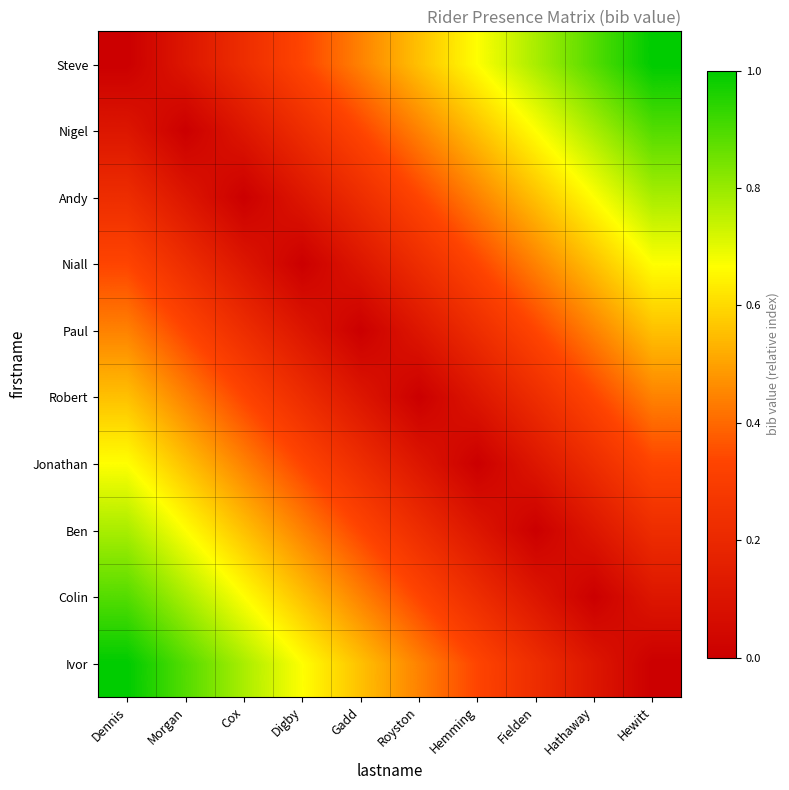

Reading left to right, what are all the values shown in this chart?

Steve: Dennis=0.0	Morgan=0.1	Cox=0.2	Digby=0.3	Gadd=0.4	Royston=0.6	Hemming=0.7	Fielden=0.8	Hathaway=0.9	Hewitt=1.0
Nigel: Dennis=0.1	Morgan=0.0	Cox=0.1	Digby=0.2	Gadd=0.3	Royston=0.4	Hemming=0.6	Fielden=0.7	Hathaway=0.8	Hewitt=0.9
Andy: Dennis=0.2	Morgan=0.1	Cox=0.0	Digby=0.1	Gadd=0.2	Royston=0.3	Hemming=0.4	Fielden=0.6	Hathaway=0.7	Hewitt=0.8
Niall: Dennis=0.3	Morgan=0.2	Cox=0.1	Digby=0.0	Gadd=0.1	Royston=0.2	Hemming=0.3	Fielden=0.4	Hathaway=0.6	Hewitt=0.7
Paul: Dennis=0.4	Morgan=0.3	Cox=0.2	Digby=0.1	Gadd=0.0	Royston=0.1	Hemming=0.2	Fielden=0.3	Hathaway=0.4	Hewitt=0.6
Robert: Dennis=0.6	Morgan=0.4	Cox=0.3	Digby=0.2	Gadd=0.1	Royston=0.0	Hemming=0.1	Fielden=0.2	Hathaway=0.3	Hewitt=0.4
Jonathan: Dennis=0.7	Morgan=0.6	Cox=0.4	Digby=0.3	Gadd=0.2	Royston=0.1	Hemming=0.0	Fielden=0.1	Hathaway=0.2	Hewitt=0.3
Ben: Dennis=0.8	Morgan=0.7	Cox=0.6	Digby=0.4	Gadd=0.3	Royston=0.2	Hemming=0.1	Fielden=0.0	Hathaway=0.1	Hewitt=0.2
Colin: Dennis=0.9	Morgan=0.8	Cox=0.7	Digby=0.6	Gadd=0.4	Royston=0.3	Hemming=0.2	Fielden=0.1	Hathaway=0.0	Hewitt=0.1
Ivor: Dennis=1.0	Morgan=0.9	Cox=0.8	Digby=0.7	Gadd=0.6	Royston=0.4	Hemming=0.3	Fielden=0.2	Hathaway=0.1	Hewitt=0.0